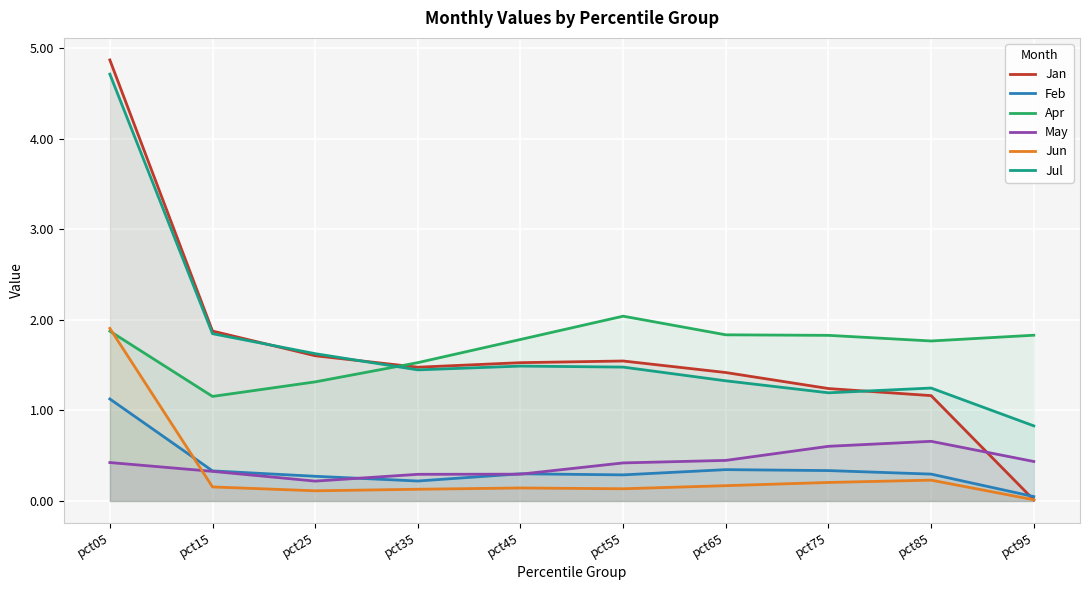

What is the difference between the highest and lowest values at pct05?

4.4